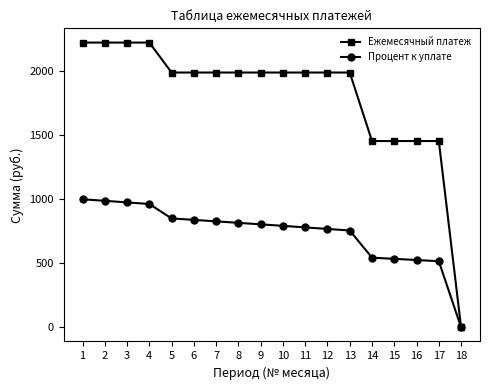

What is the greatest value displayed?

2224.4